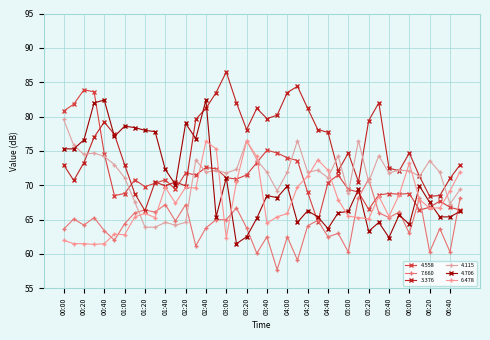

Is this an area chart (filled region under the line)?

No